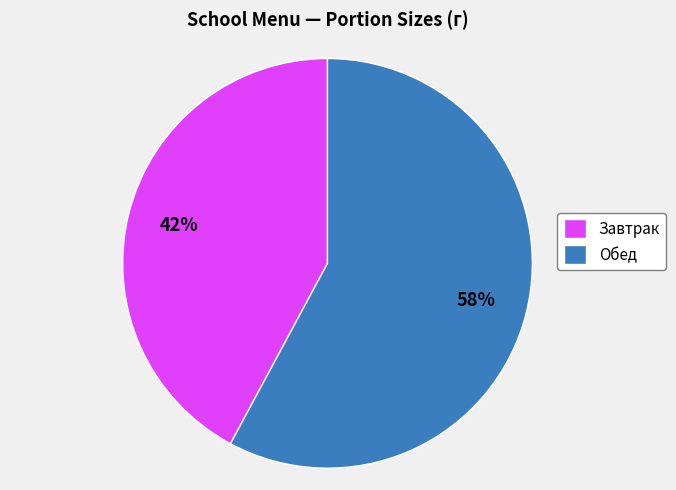

Do Обед and Завтрак together represent more than half of the pie?

Yes